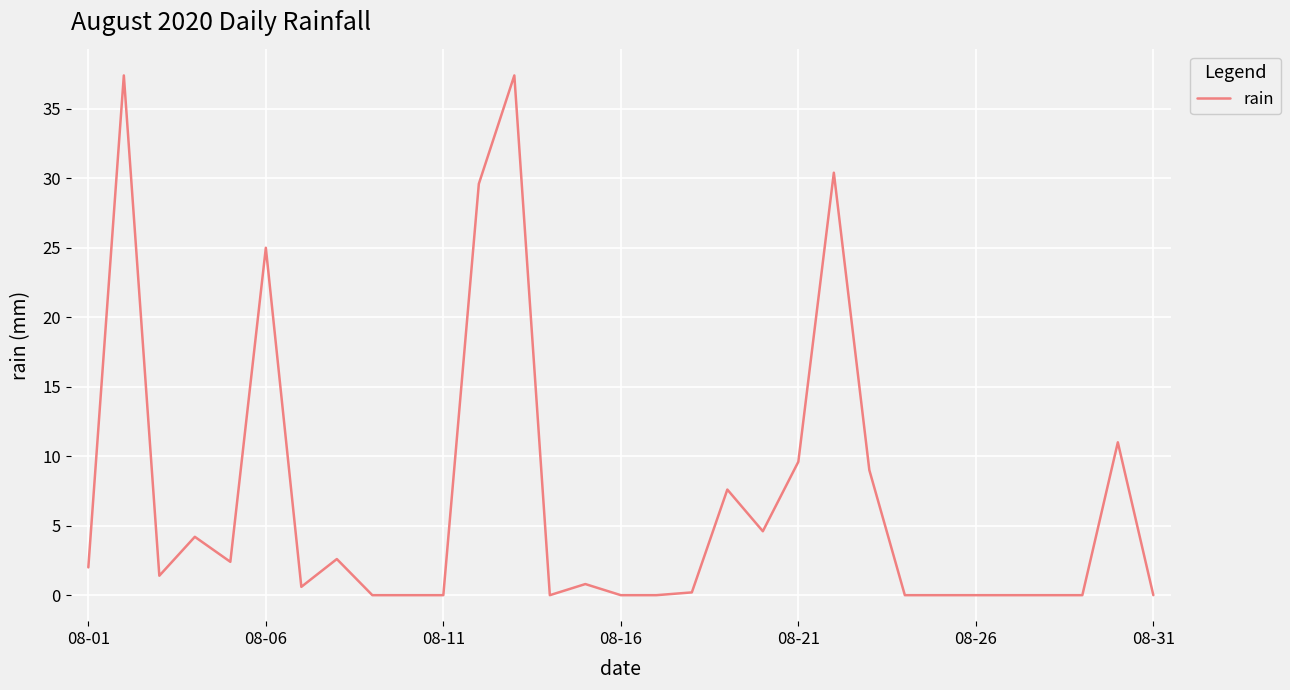

What is the difference between the maximum and minimum values?

37.4